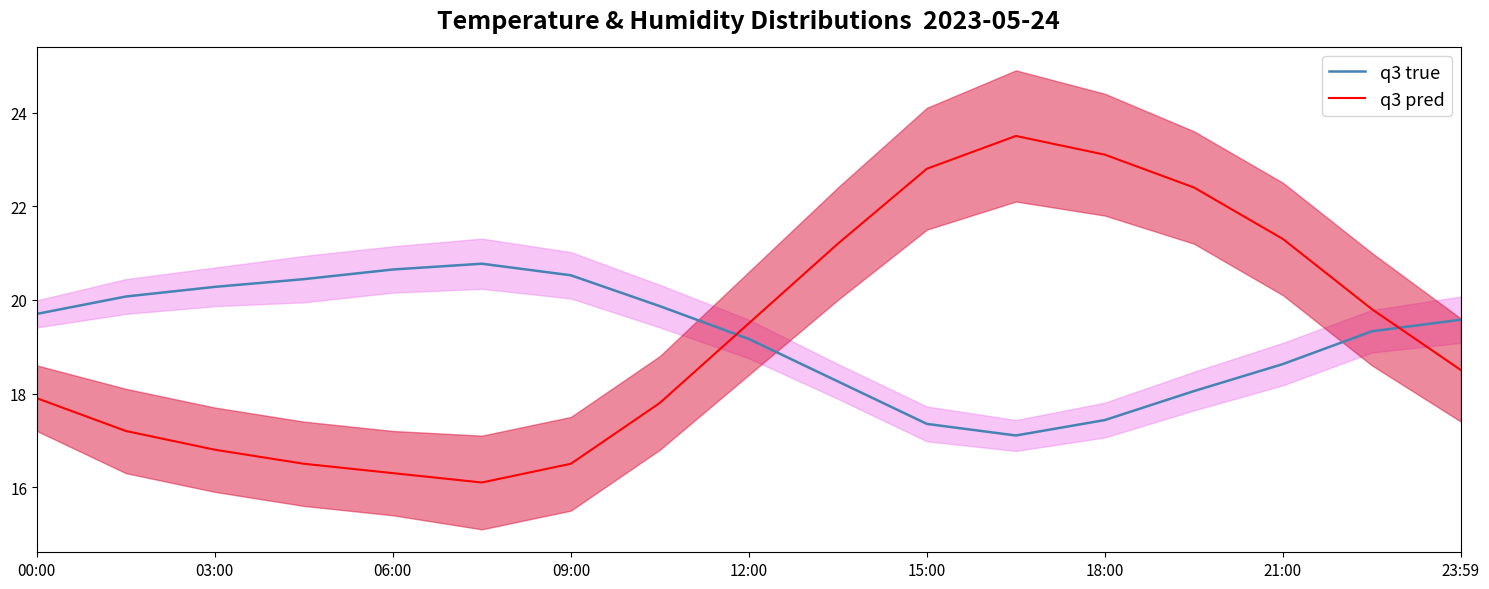

What is the smallest value displayed?

16.1